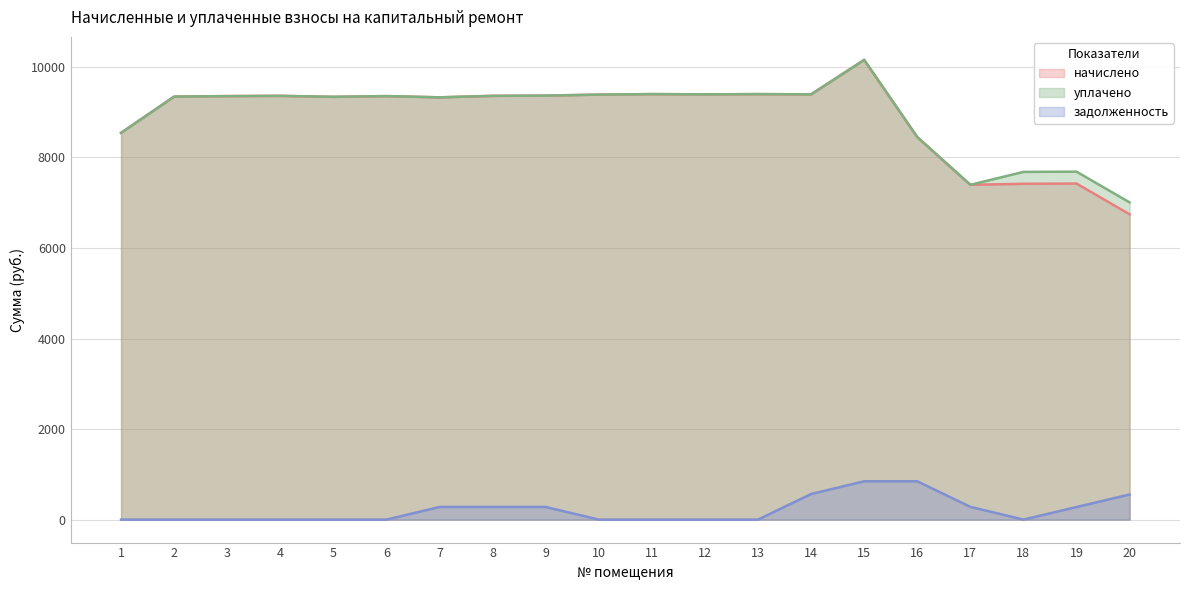

Which category has the highest value in the начислено series?

15